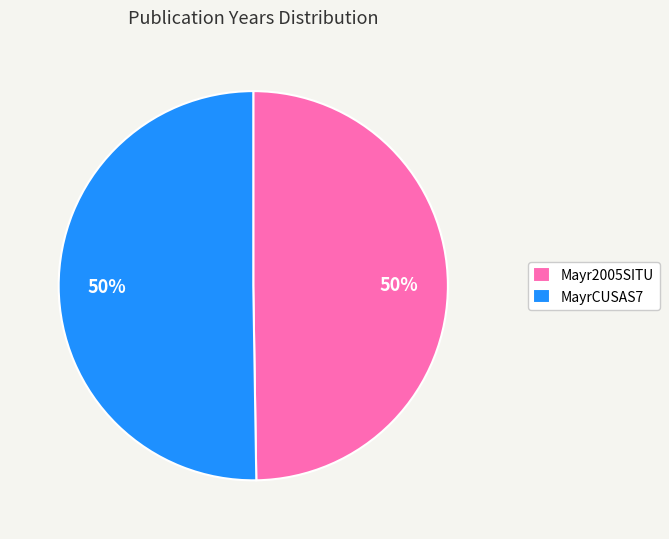

Combined, do Mayr2005SITU and MayrCUSAS7 account for over 50%?

Yes